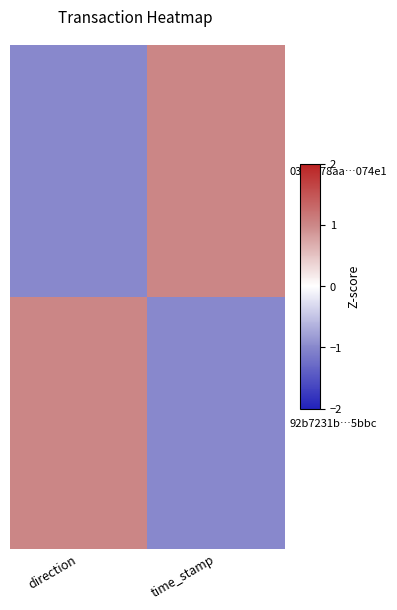

Reading left to right, what are all the values shown in this chart?

032ee78aa…074e1: direction=-1	time_stamp=1
92b7231b…5bbc: direction=1	time_stamp=-1